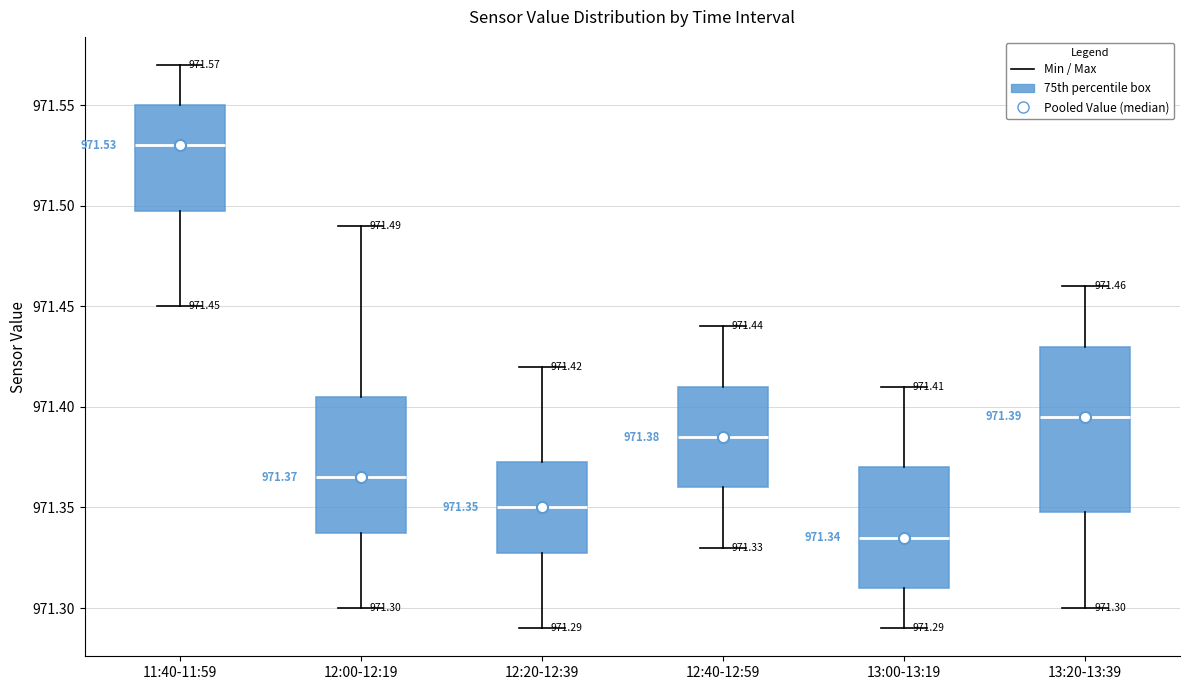

Comparing the boxes themselves (not the whiskers), which one is the tallest?

13:20-13:39